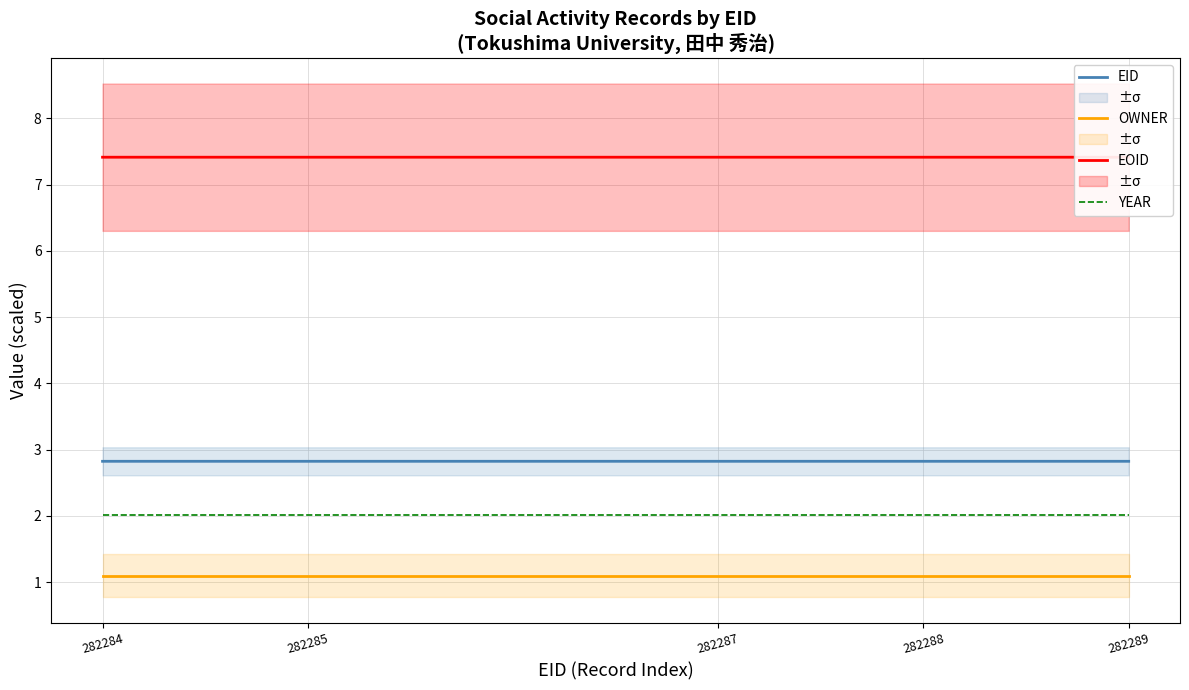

Which category has the lowest value across all series?

282284